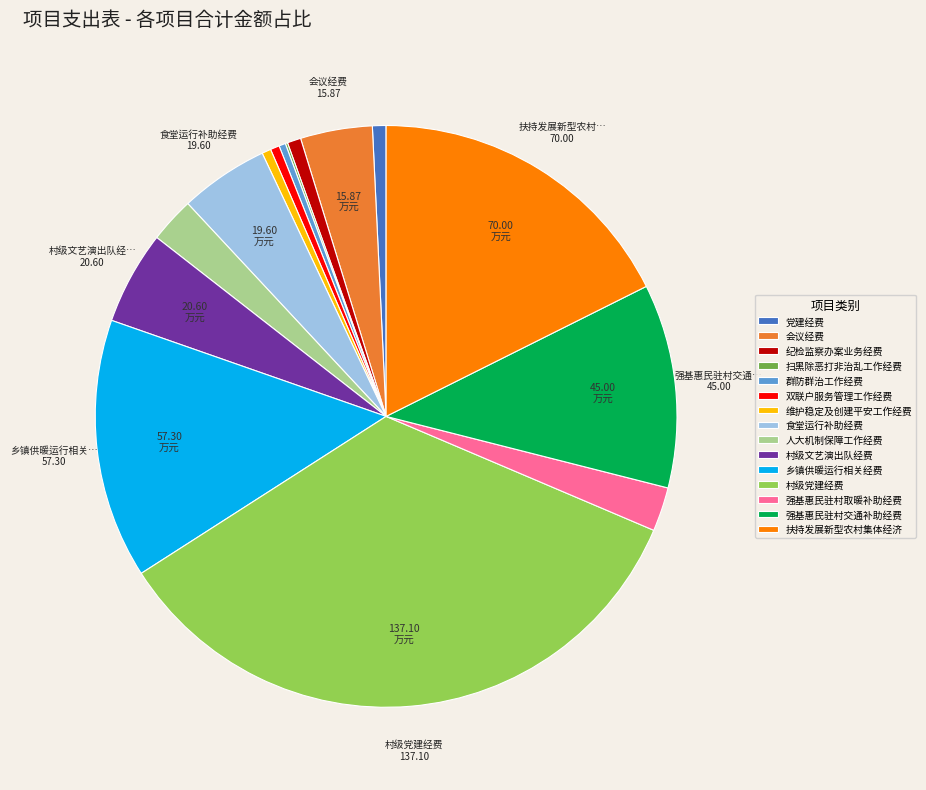

Does any single category account for the majority?

No